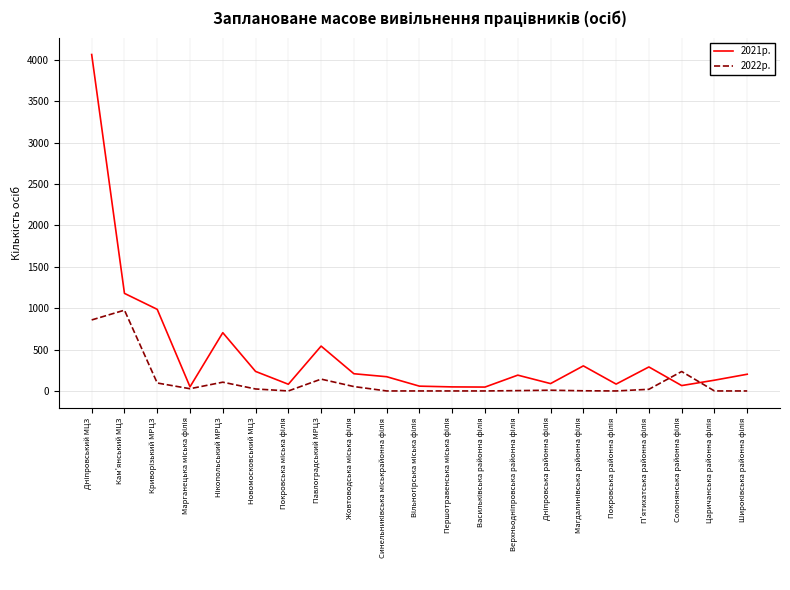

Which series has the largest total across all categories?

2021р.